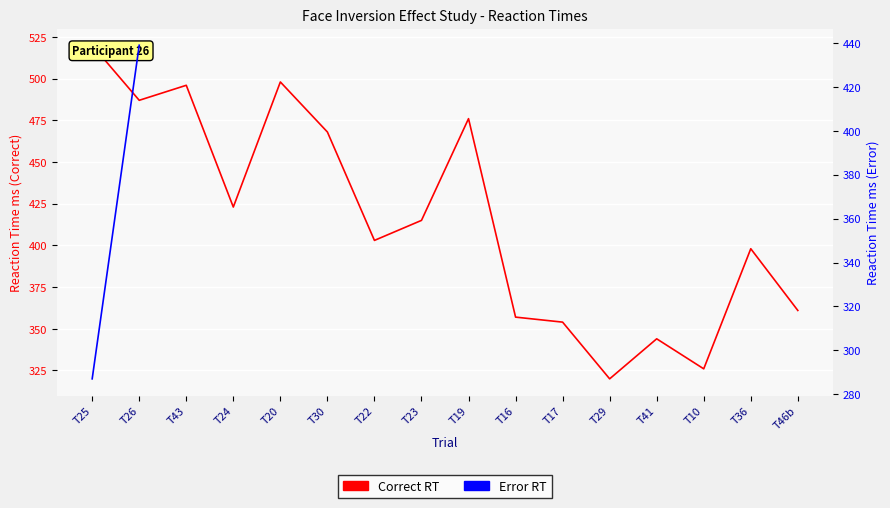

What is the value of the 10th point from the left?

357